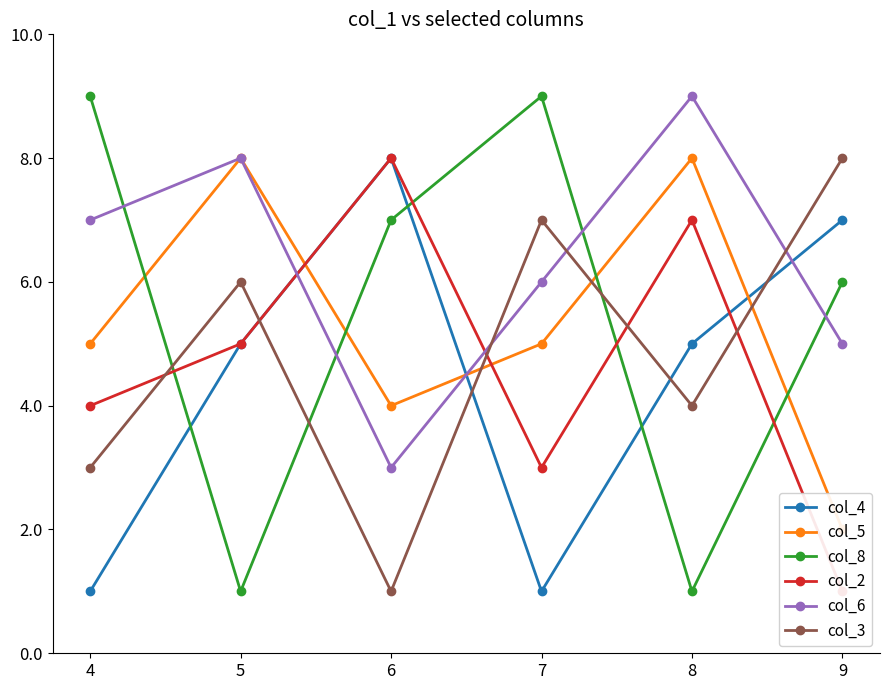

Reading left to right, what are all the values shown in this chart?

col_4: 1	5	8	1	5	7
col_5: 5	8	4	5	8	2
col_8: 9	1	7	9	1	6
col_2: 4	5	8	3	7	1
col_6: 7	8	3	6	9	5
col_3: 3	6	1	7	4	8